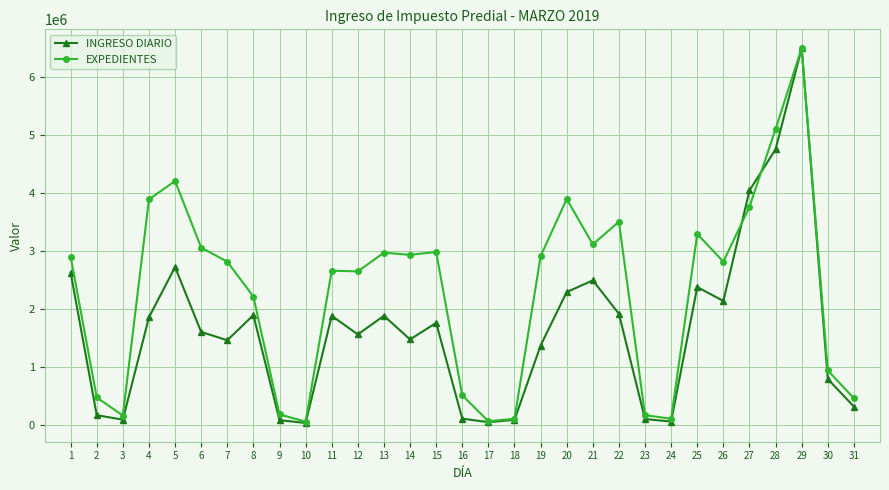

True or false: EXPEDIENTES has a value of 3294341.1 at 25.

True